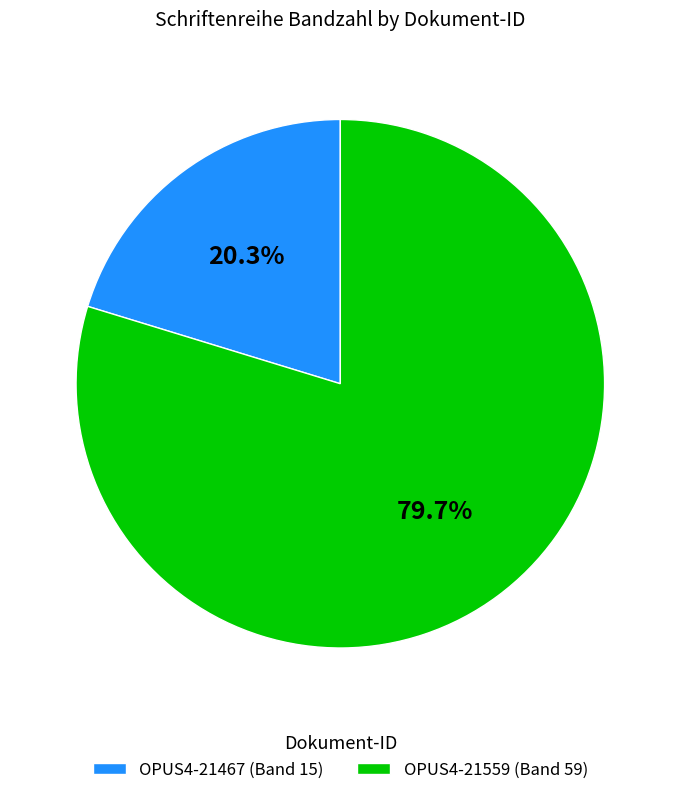

Between OPUS4-21467 and OPUS4-21559, which is larger?

OPUS4-21559